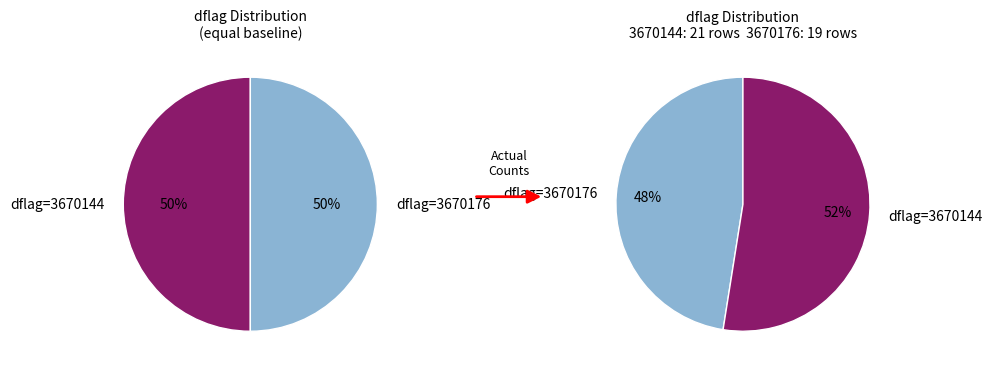

How many segments does this pie chart have?

2